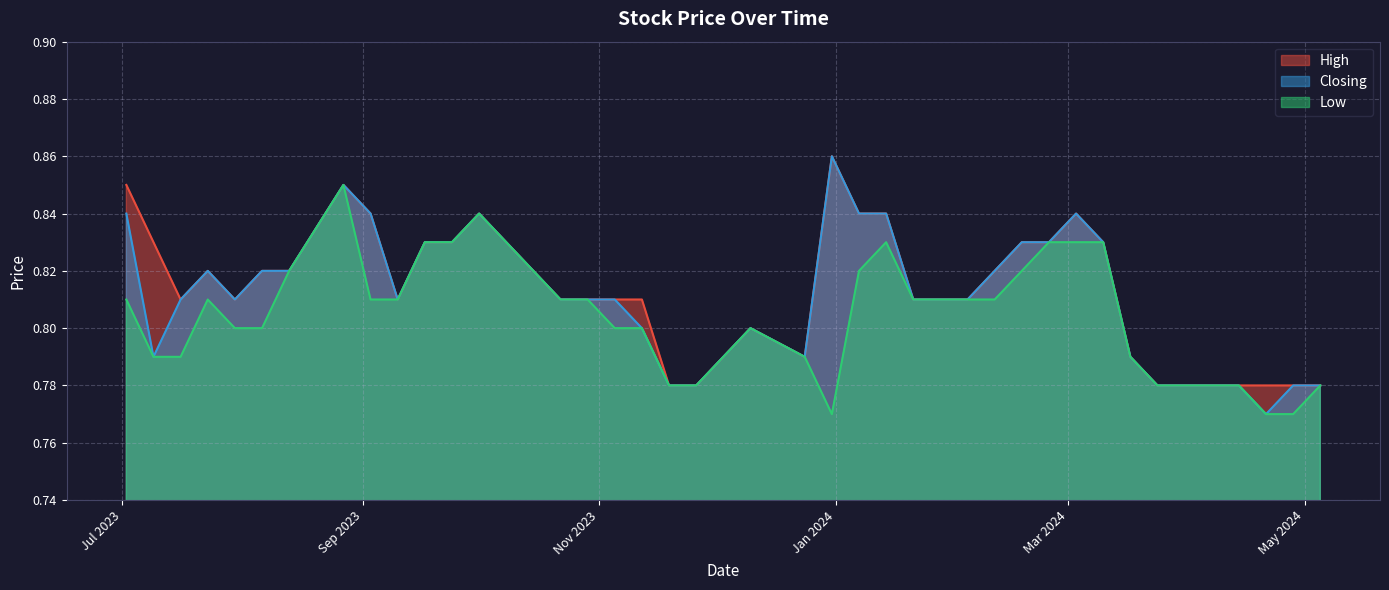

True or false: High has a value of 1.4 at 02/07/2023.

False